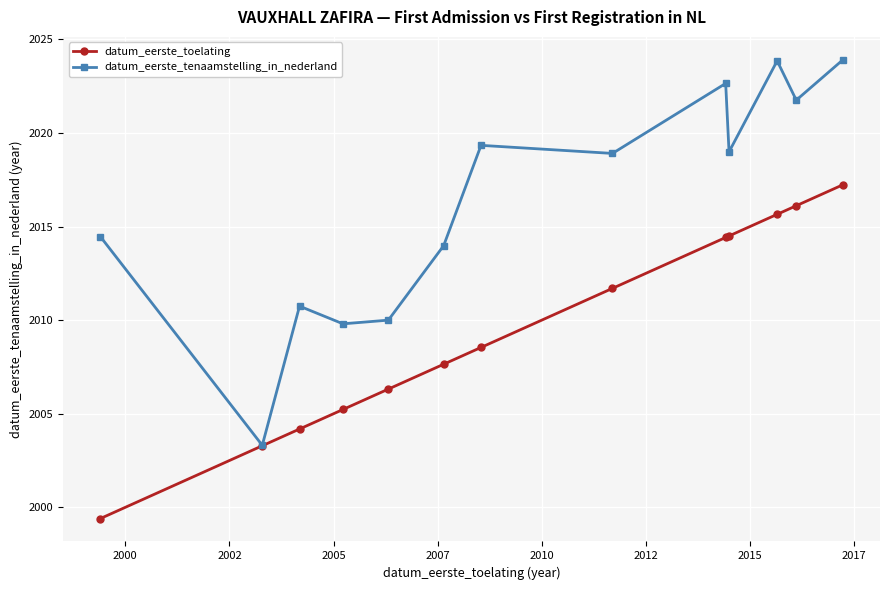

Which series has the largest total across all categories?

datum_eerste_tenaamstelling_in_nederland